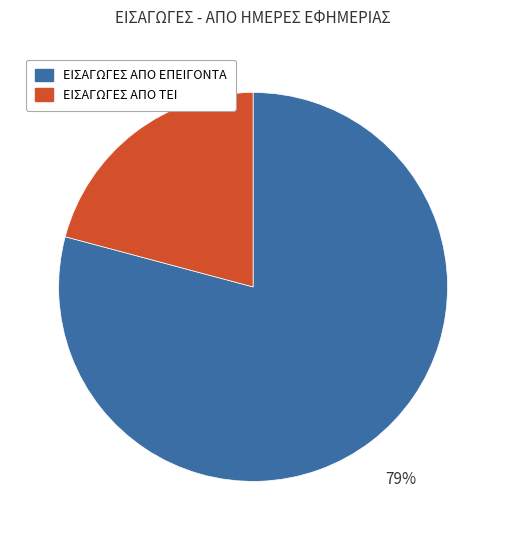

To the nearest percent, what is the average slice percentage?

50%